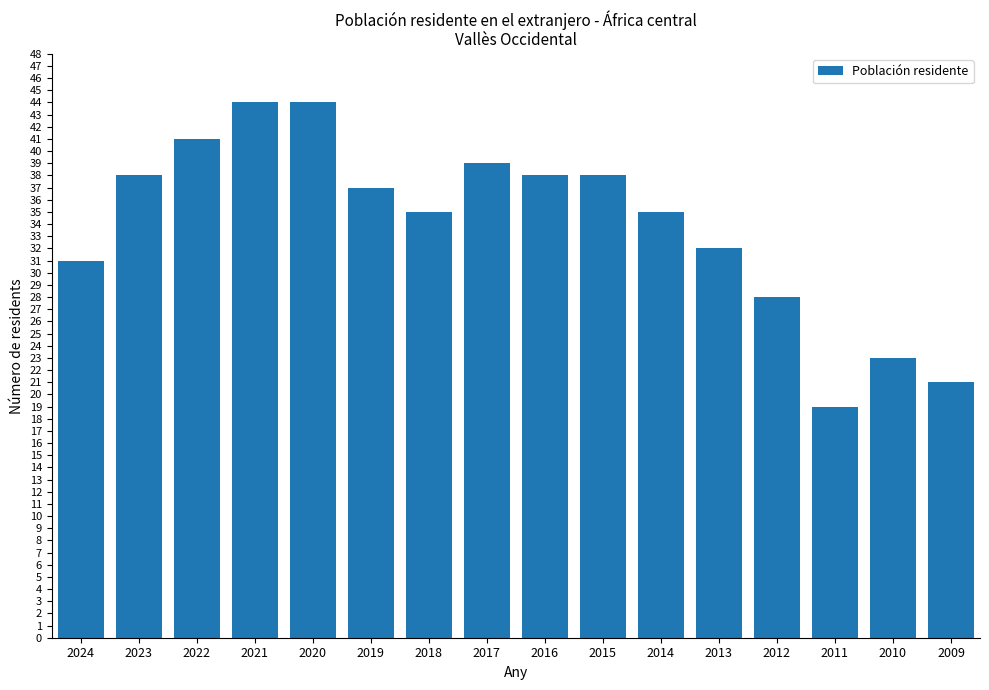

What is the approximate value at 2022, to the nearest 10?

40